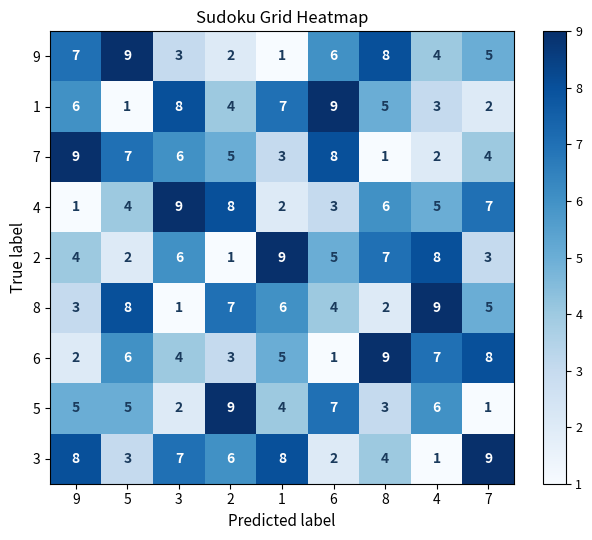

What is the total value across all series at 5?

45